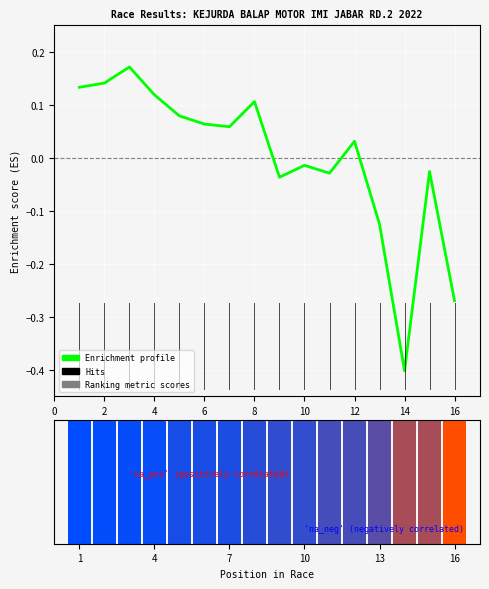

How many positive values are there?

9